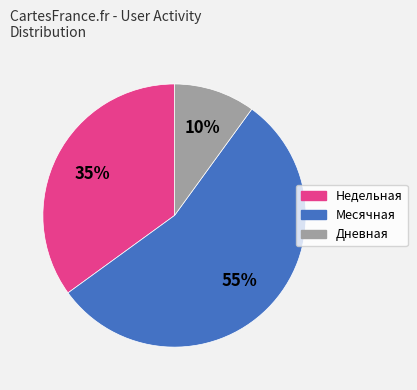

Combined, do Недельная and Месячная account for over 50%?

Yes